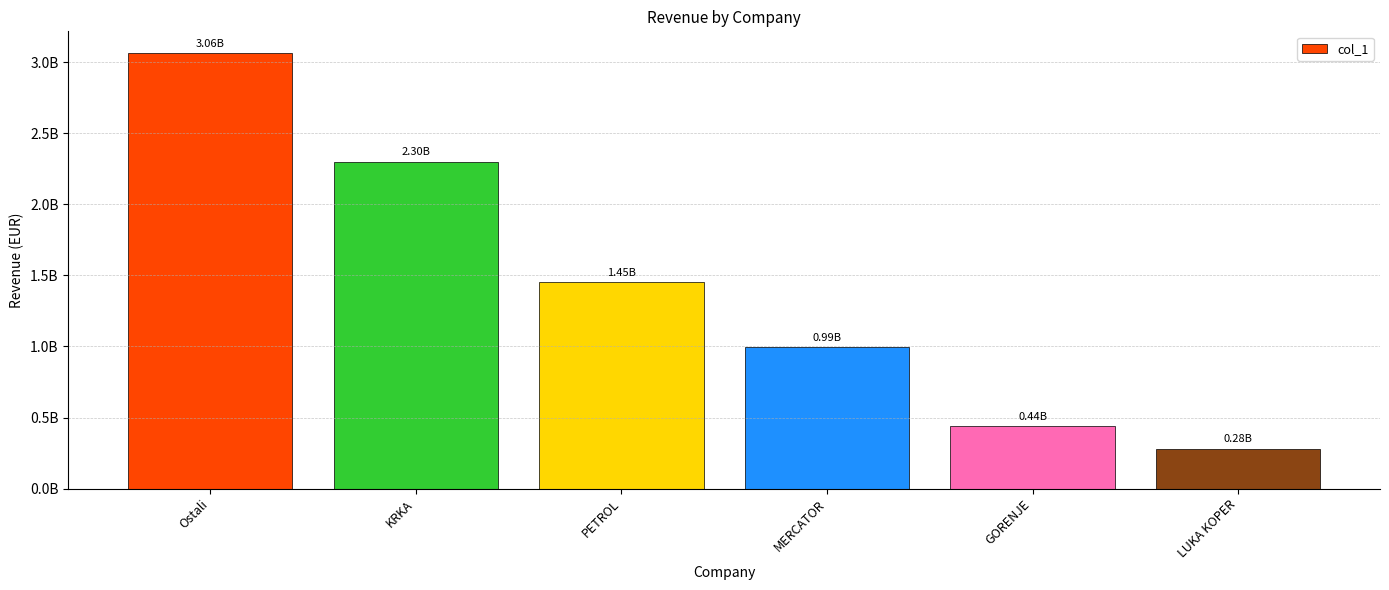

What is the label of the 1st bar from the left?

Ostali